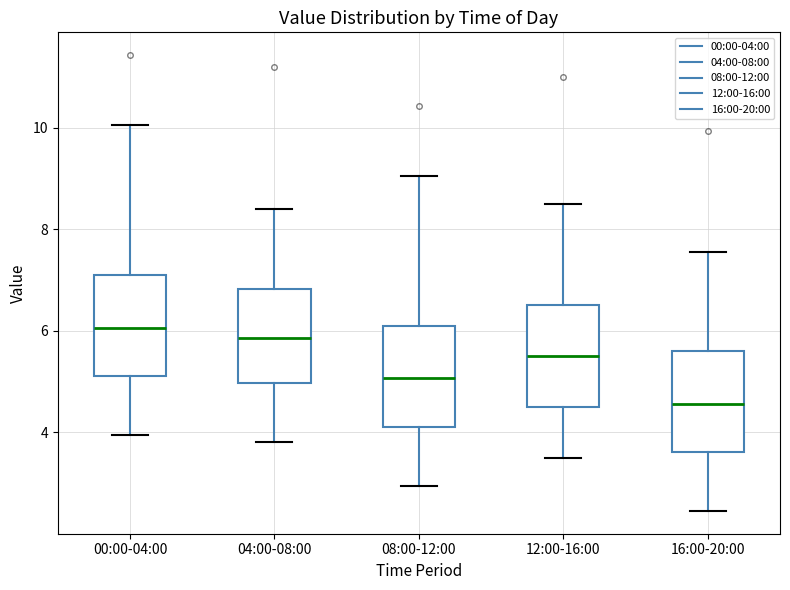

Where does the median line of the box for 08:00-12:00 sit on the y-axis? The values are not printed on the chart, so give them approximately, as read against the axis.

5.0